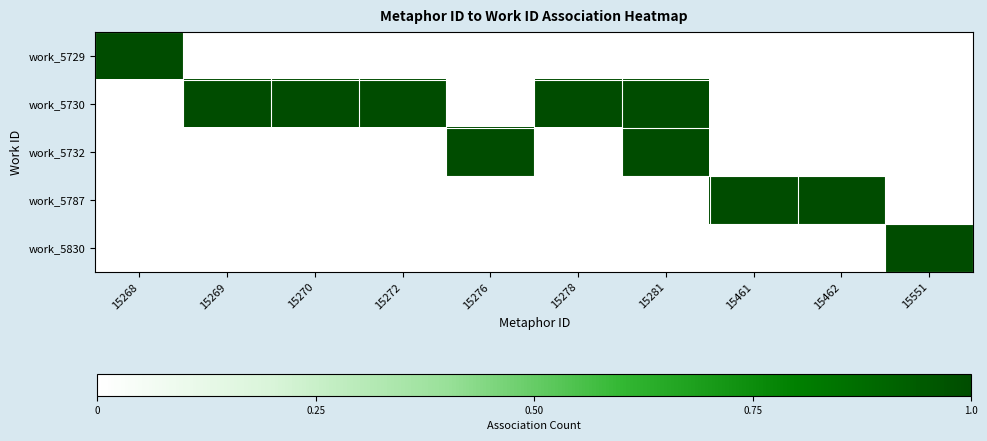

Which label corresponds to the smallest value in the chart?

15269